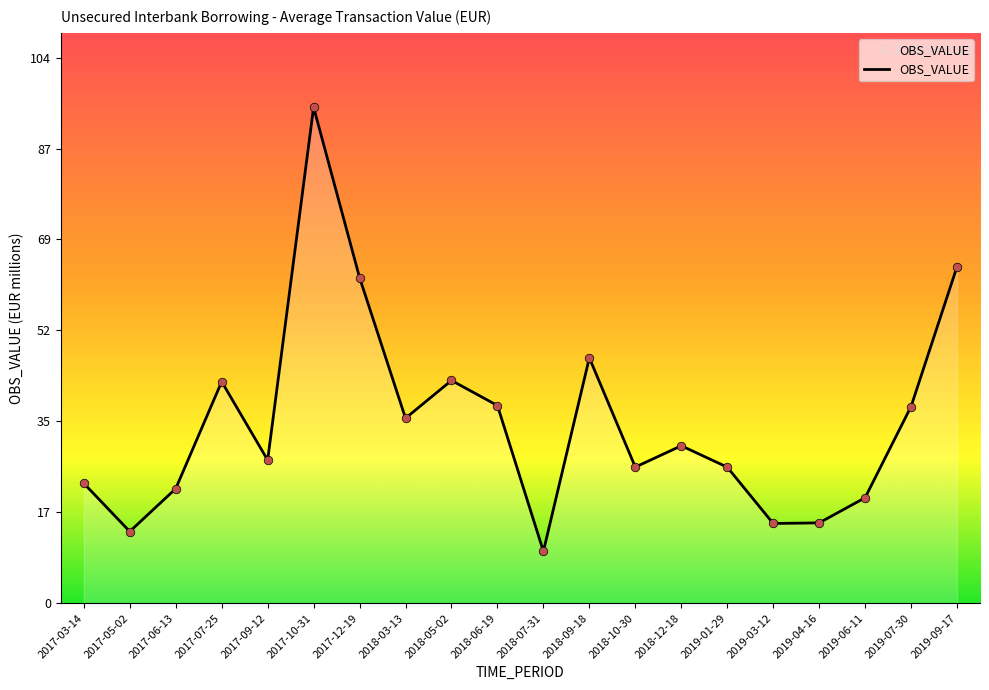

Approximately how many times larger is the value at 2017-05-02 compared to 2019-01-29?

0.5